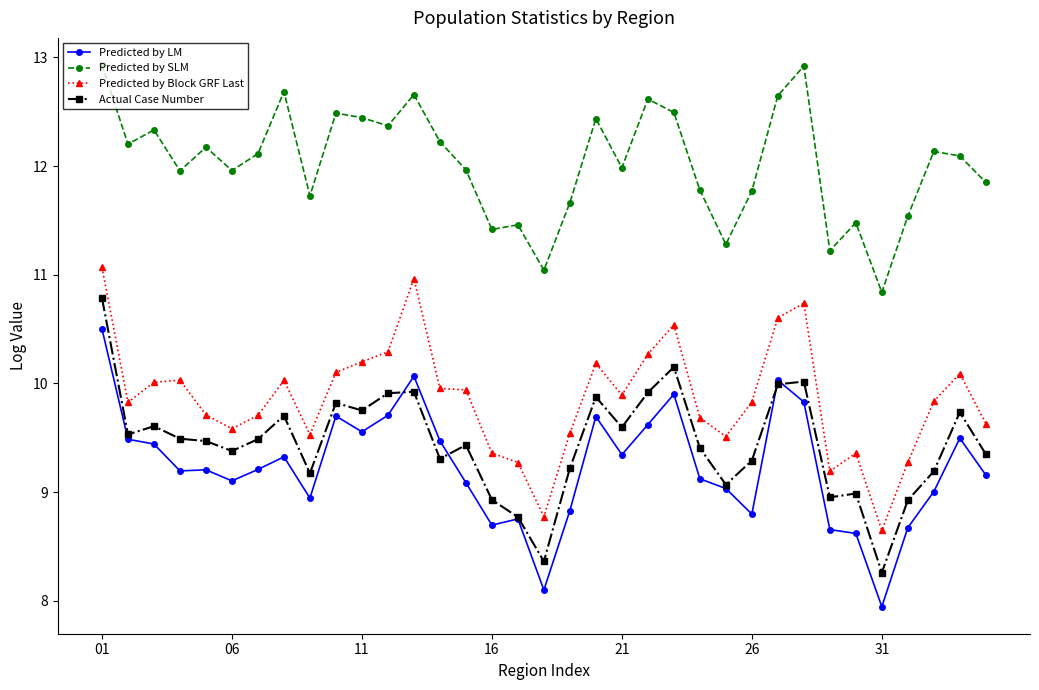

In Predicted by SLM, how many points are lower than both neighbors (excluding endpoints)?

11